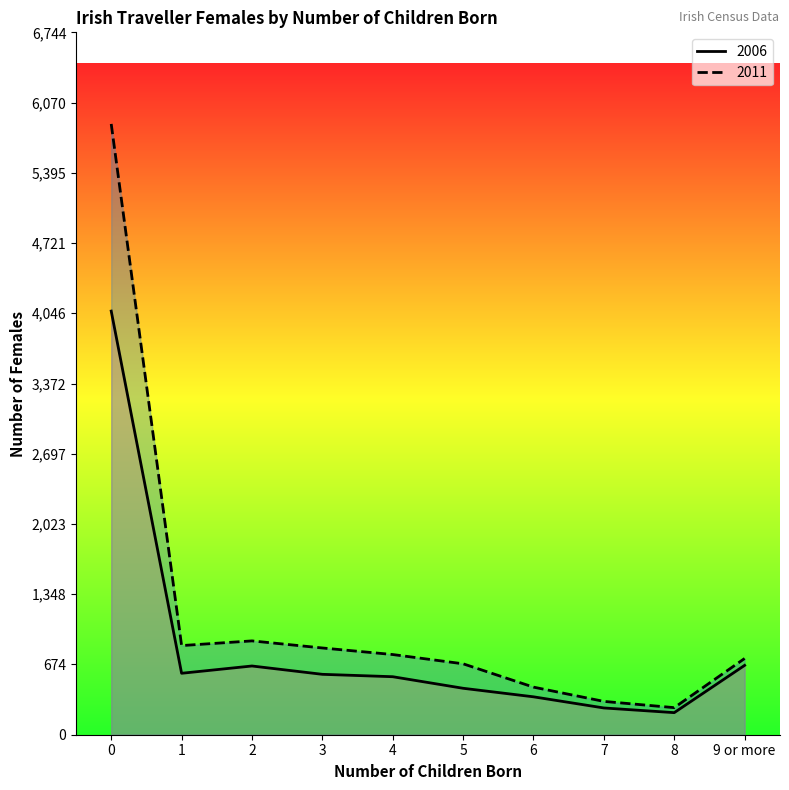

Is the value of 2011 at 1 greater than the value of 2006 at 3?

Yes